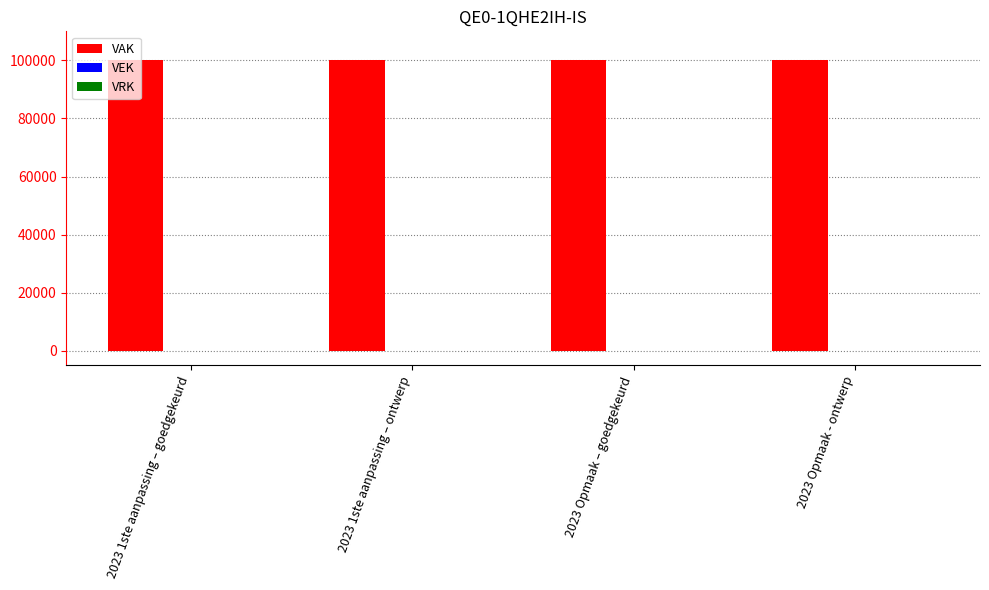

What position from the left is 2023 1ste aanpassing – ontwerp?

2